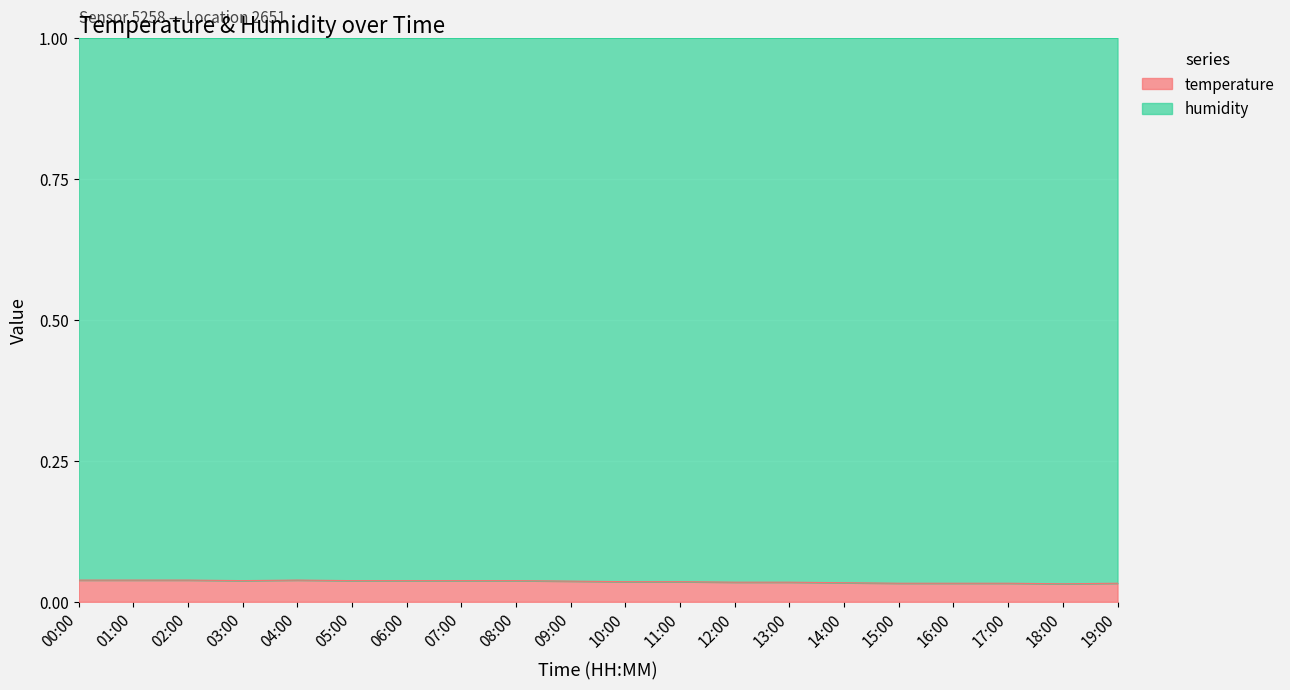

What is the sum of the values at 01:00 and 19:00?

0.1